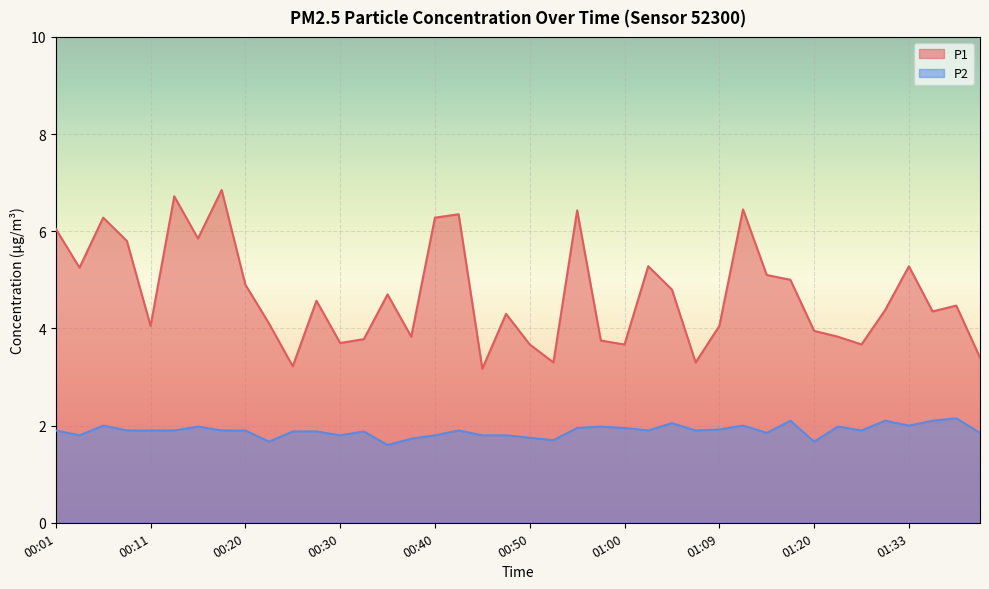

What is the average value of the P1 series?

4.7